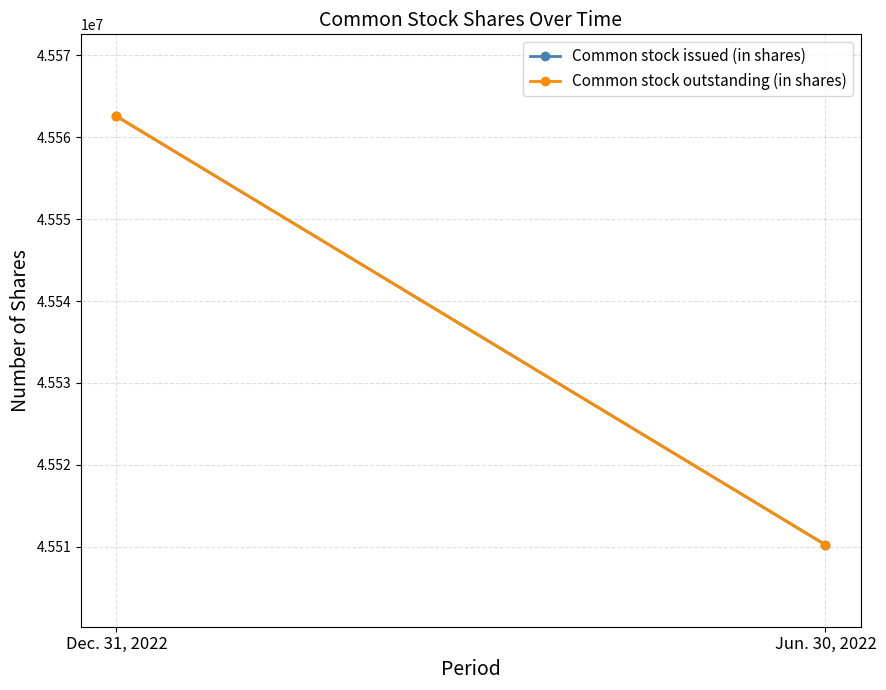

Is the value of Common stock outstanding (in shares) at Dec. 31, 2022 greater than the value of Common stock issued (in shares) at Jun. 30, 2022?

Yes